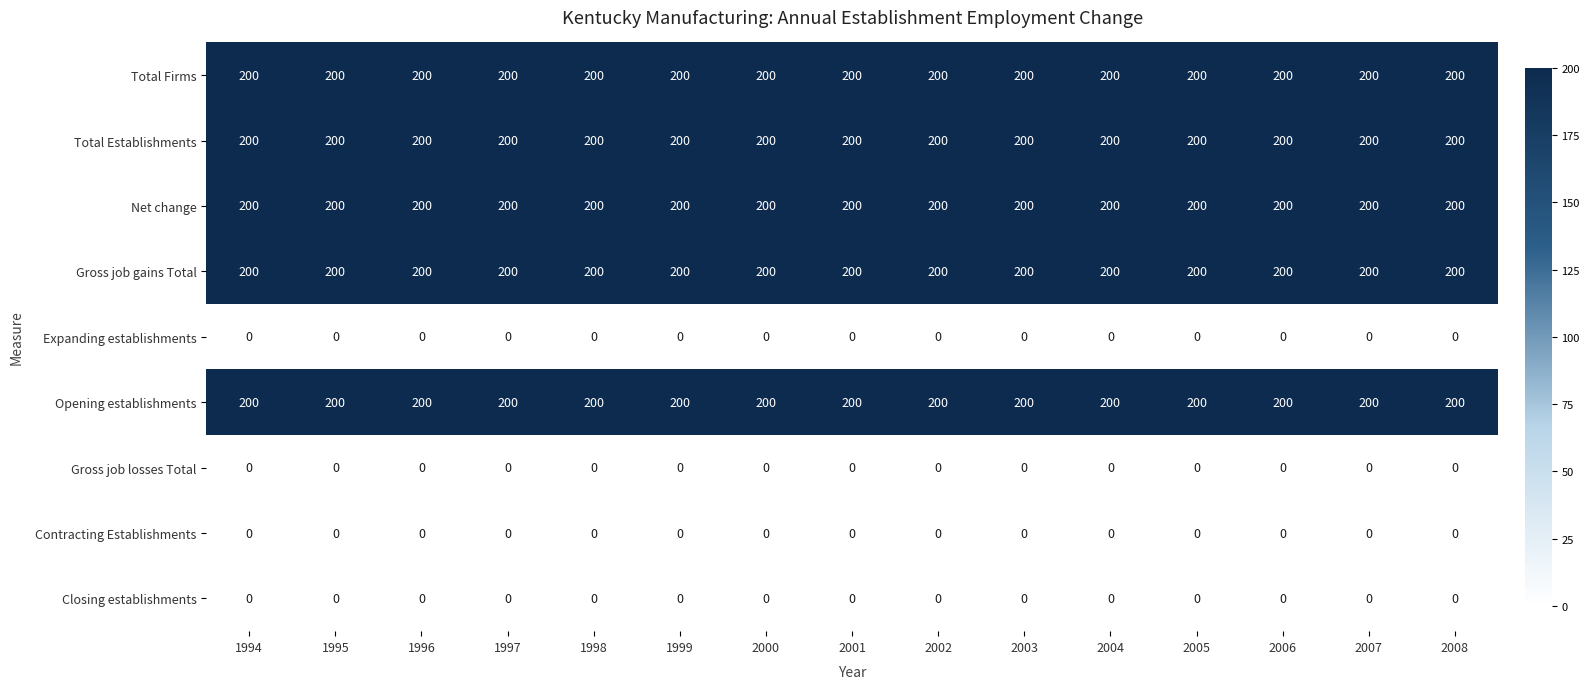

Is it true that Total Firms equals 200 at 2002?

True